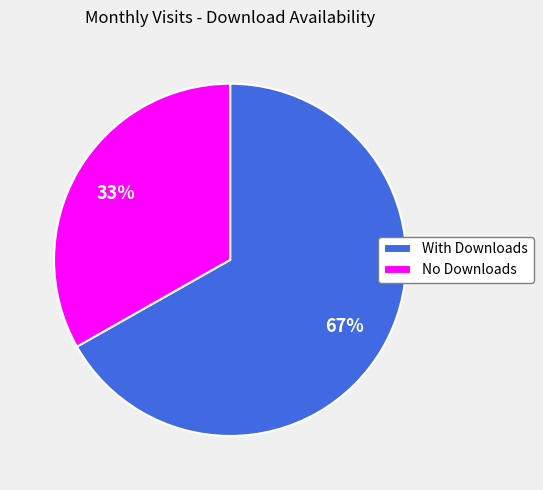

To the nearest percent, what is the difference between the With Downloads and No Downloads slice percentages?

34%